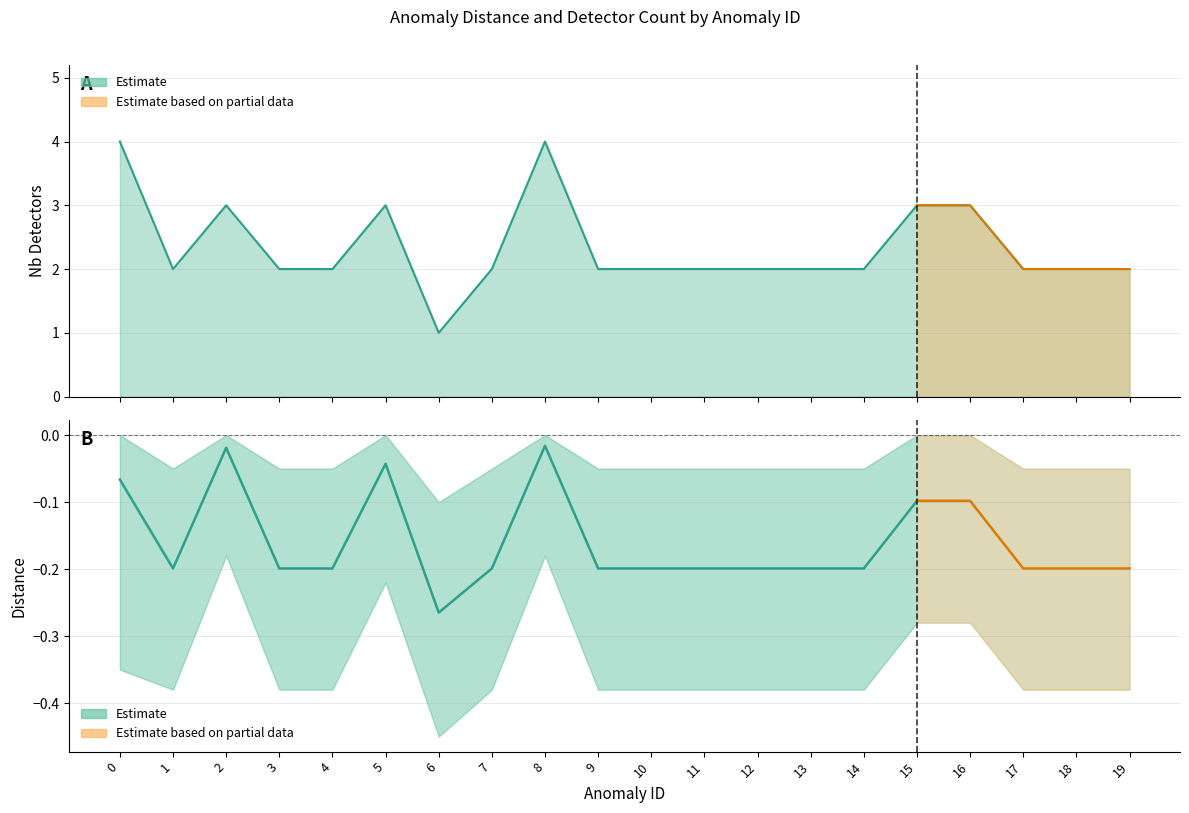

True or false: distance_lower and nbDetectors cross at least once.

False